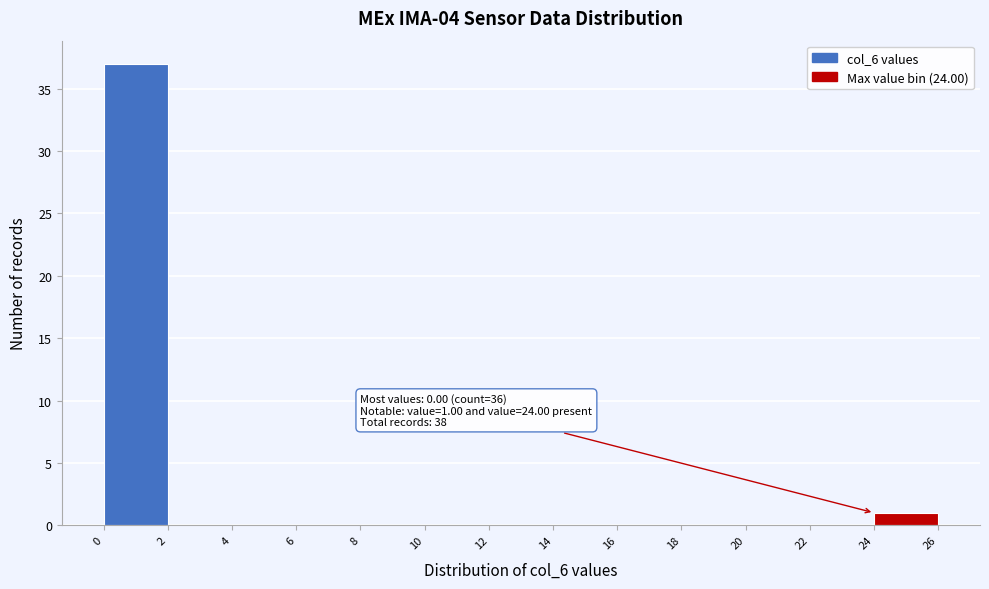

Over which range of the x-axis is the bar tallest?

0 to 2